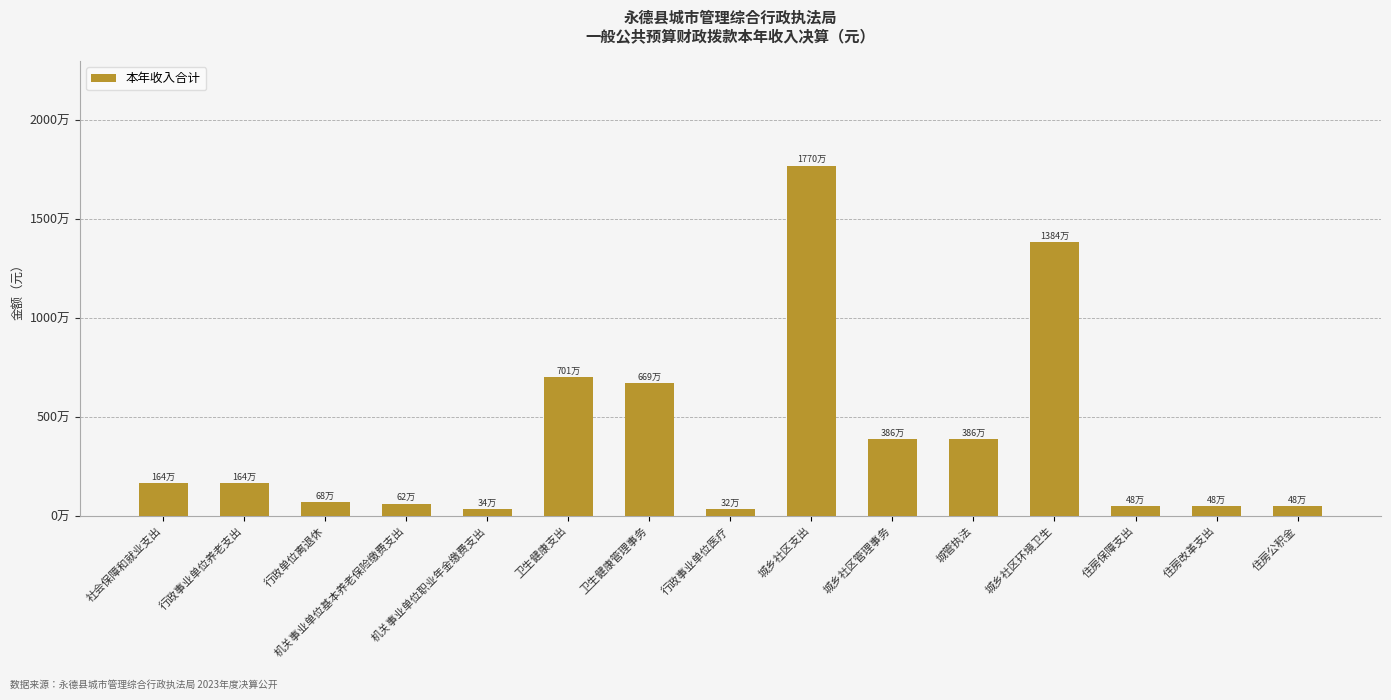

Rank the categories by value from highest to lowest.

城乡社区支出, 城乡社区环境卫生, 卫生健康支出, 卫生健康管理事务, 城乡社区管理事务, 城管执法, 社会保障和就业支出, 行政事业单位养老支出, 行政单位离退休, 机关事业单位基本养老保险缴费支出, 住房保障支出, 住房改革支出, 住房公积金, 机关事业单位职业年金缴费支出, 行政事业单位医疗